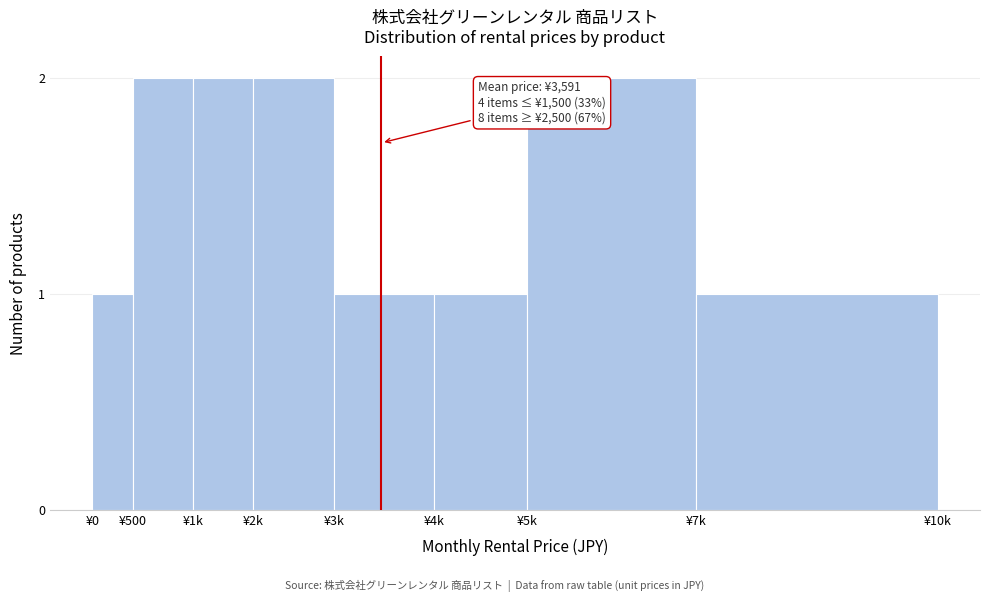

Reading left to right, list all the values displayed in this chart.

1	2	2	2	1	1	2	1